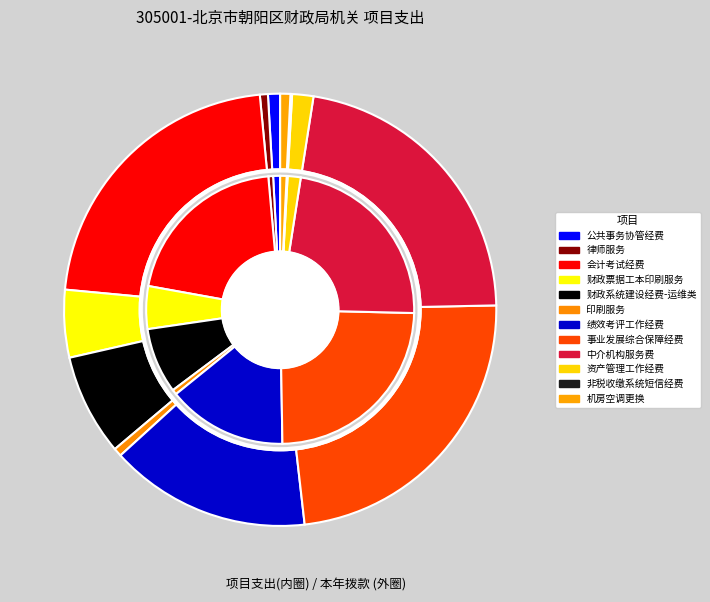

How many segments does this pie chart have?

12